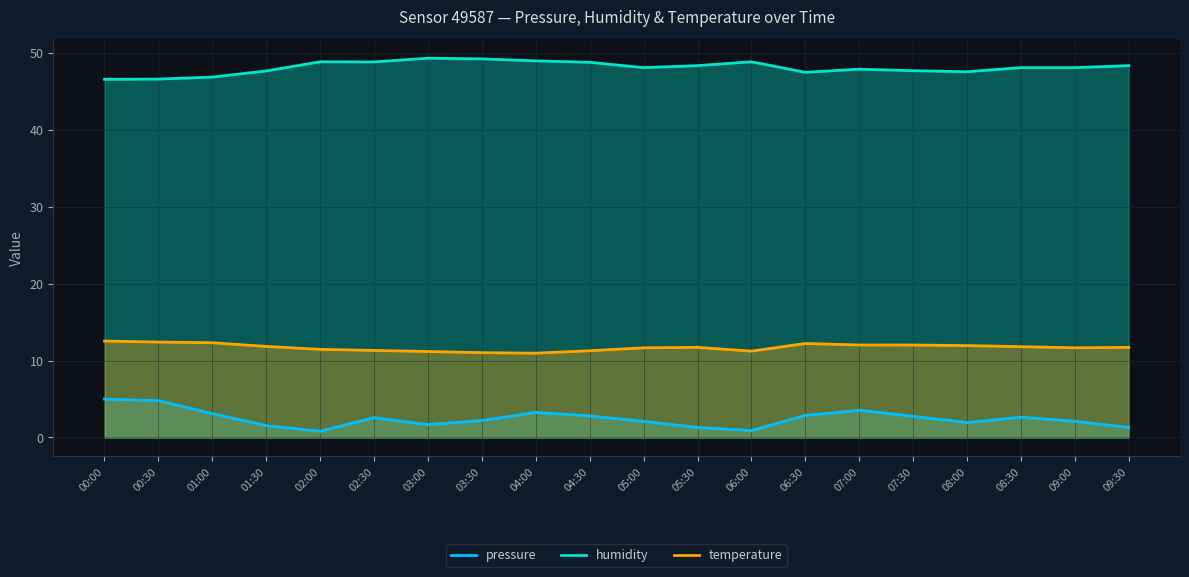

What is the total value across all series at 07:30?

62.5